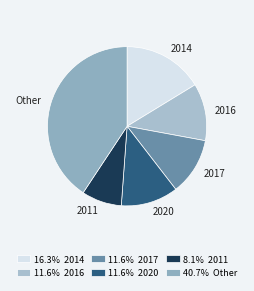

Does Other represent more than half of the total?

No